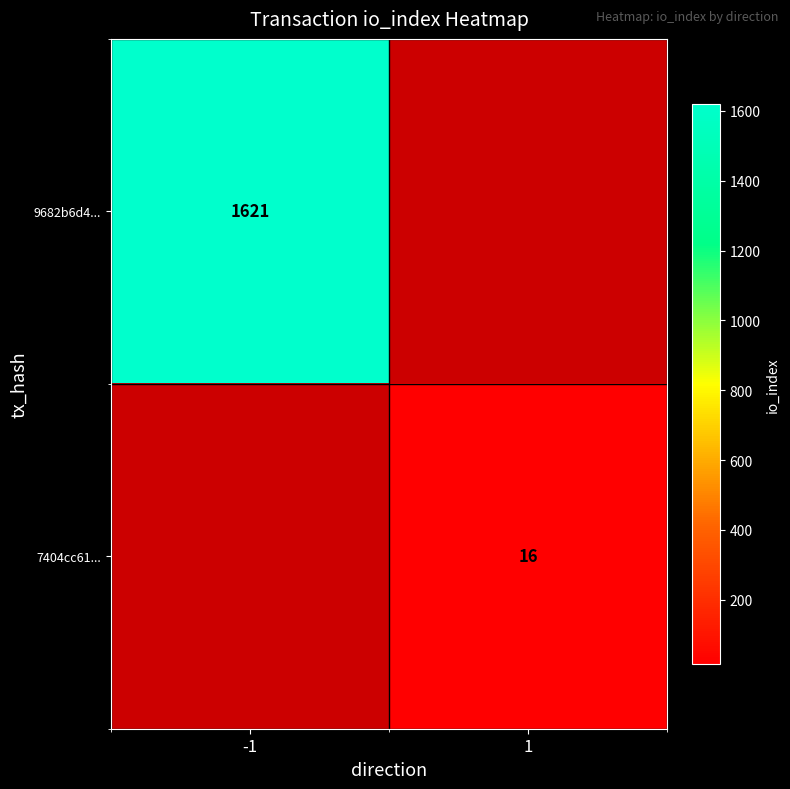

True or false: 7404cc61... has a value of 16 at 1.

True